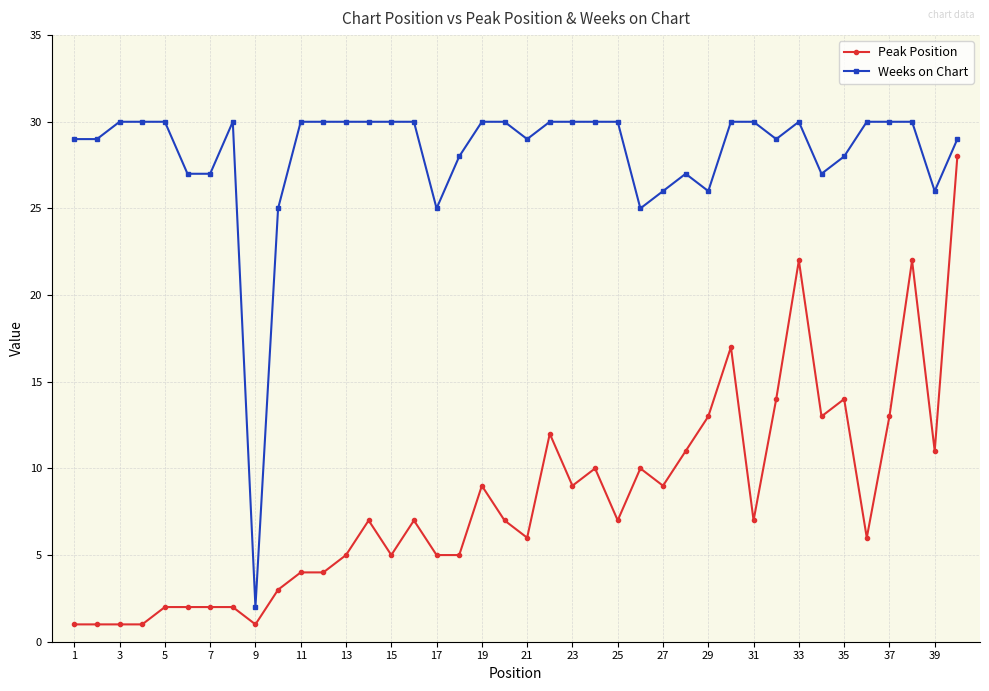

Which series has the largest total across all categories?

Weeks on Chart